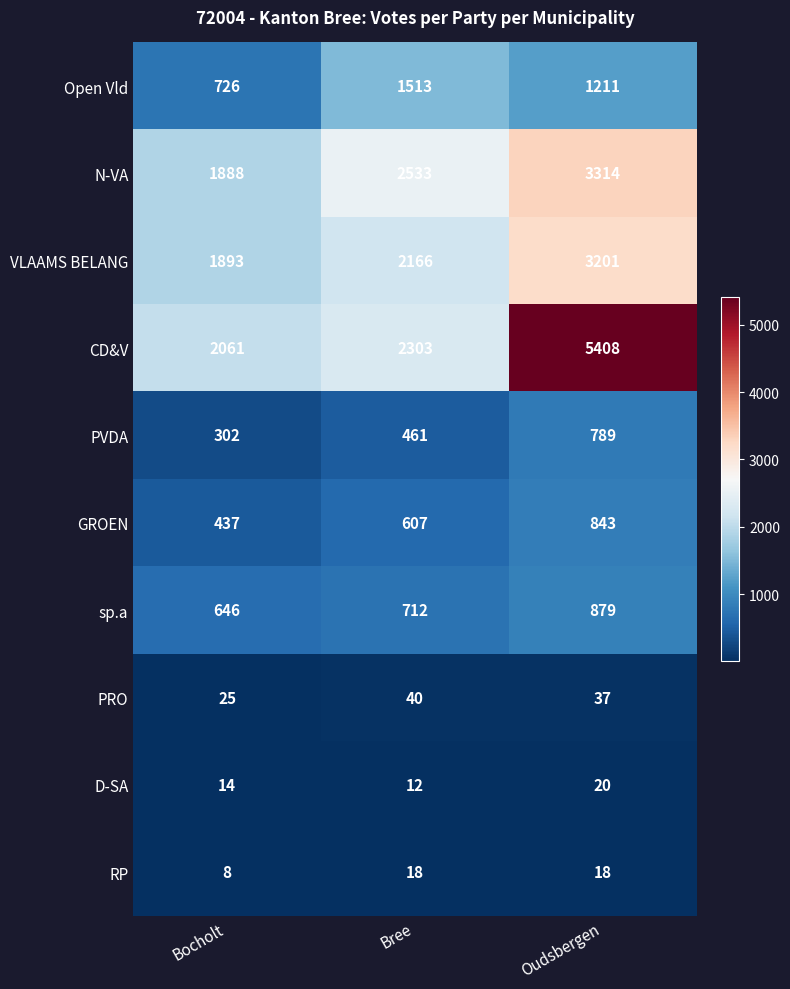

What is the difference between the highest and lowest values at Bree?

2521